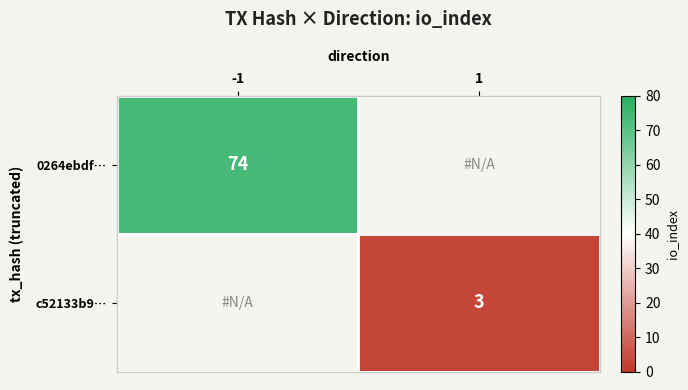

Is it true that c52133b9… equals 3 at 1?

True